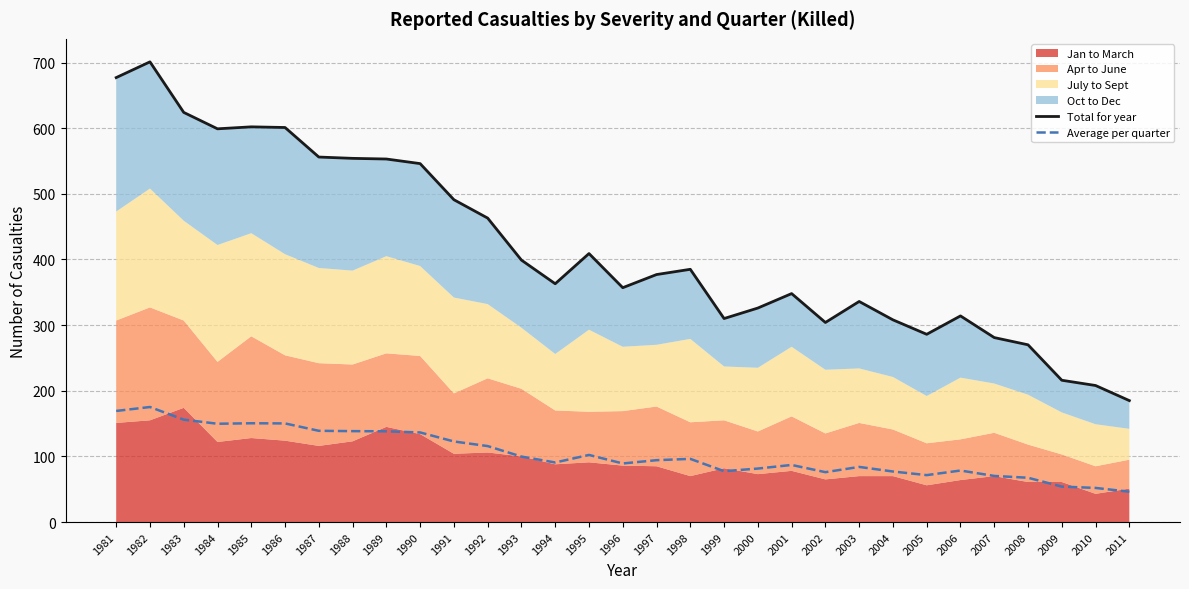

What is the sum of the Average per quarter values at 2007 and 1994?

161.0